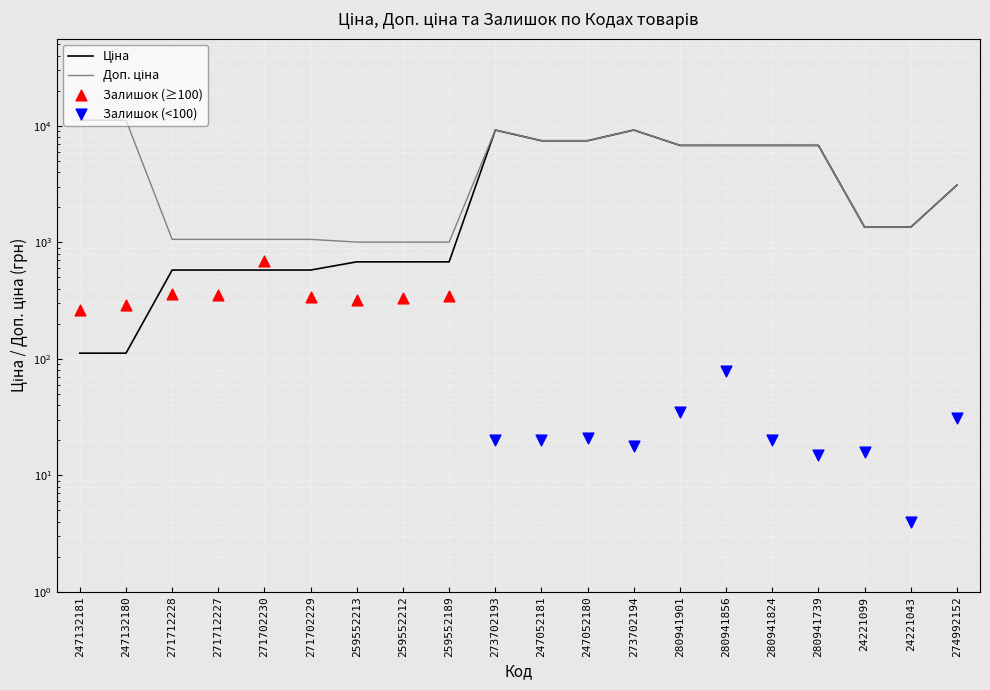

Is the value of Доп. ціна at 259552189 greater than the value of Ціна at 271702230?

Yes